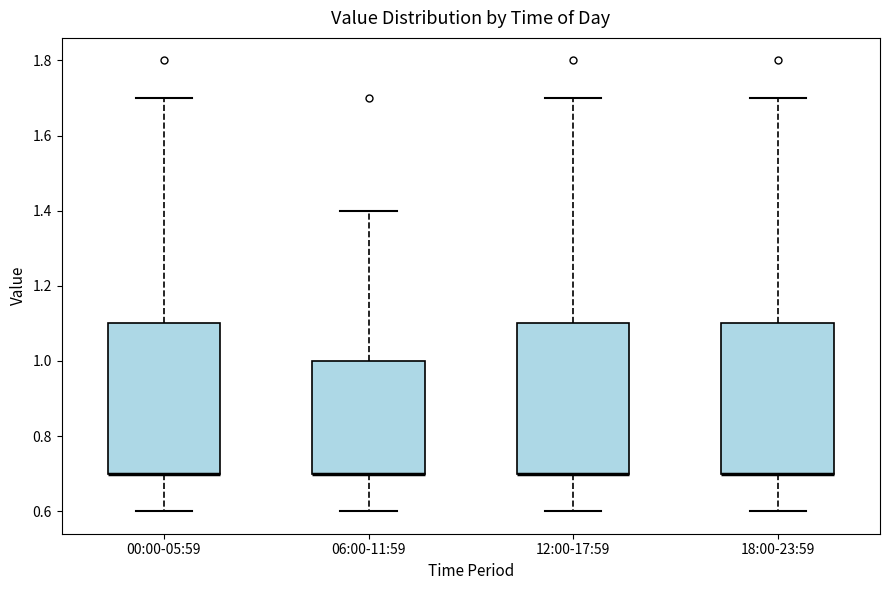

Where is the lower edge of the box for 00:00-05:59 on the y-axis? The values are not printed on the chart, so give them approximately, as read against the axis.

0.7